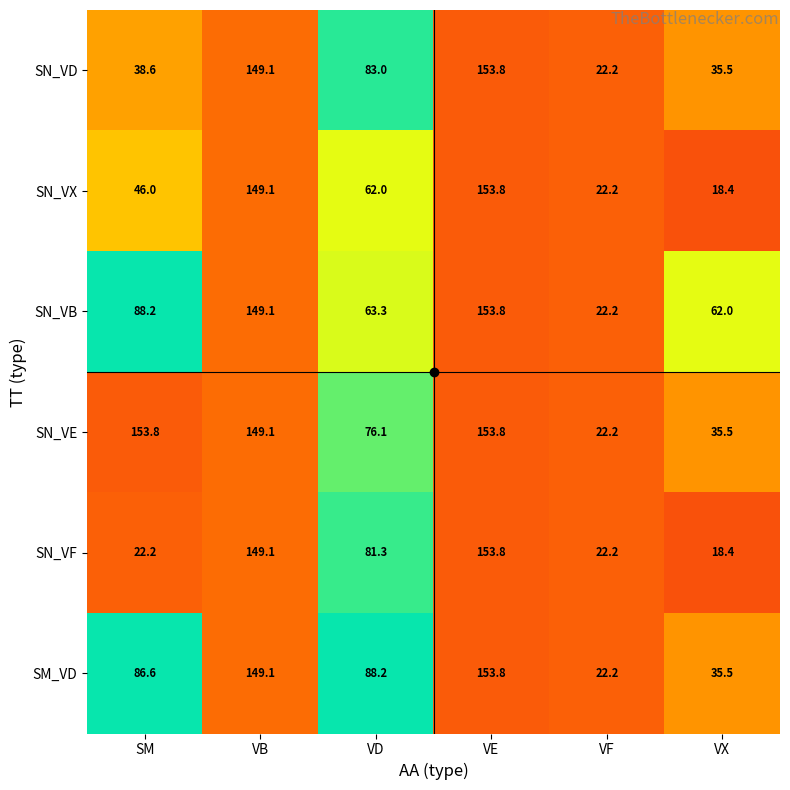

True or false: SN_VB has a value of 88.2 at SM.

True